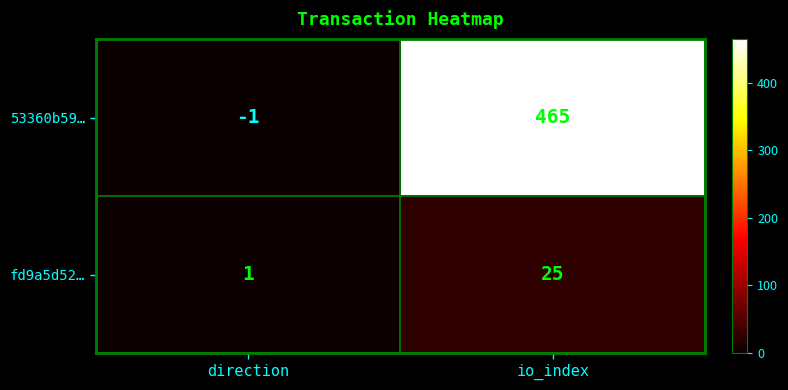

Where is fd9a5d52… nearest to the value 13?

direction